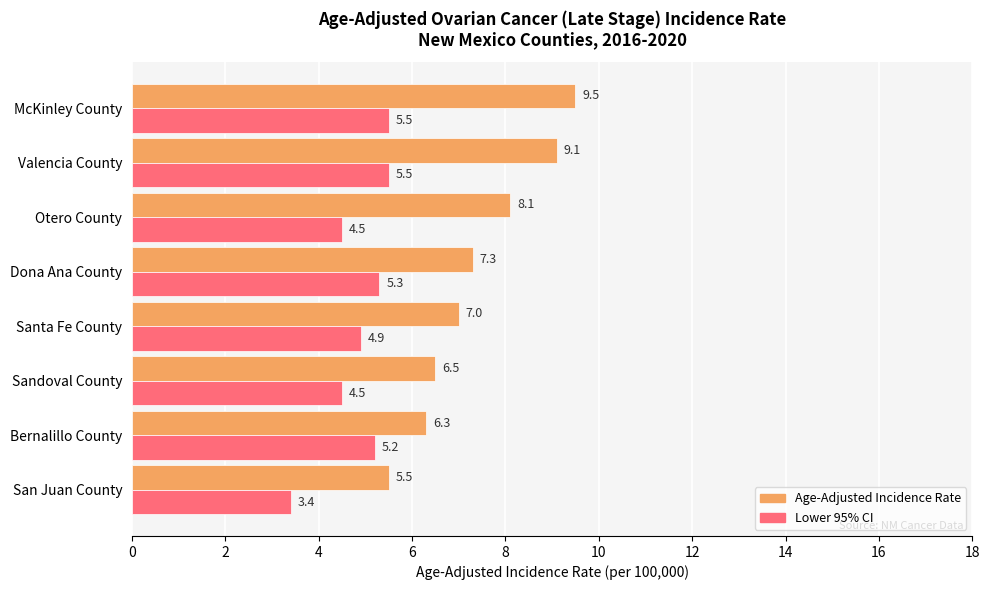

List the series in order of their overall mean, lowest first.

Lower 95% CI, Age-Adjusted Incidence Rate